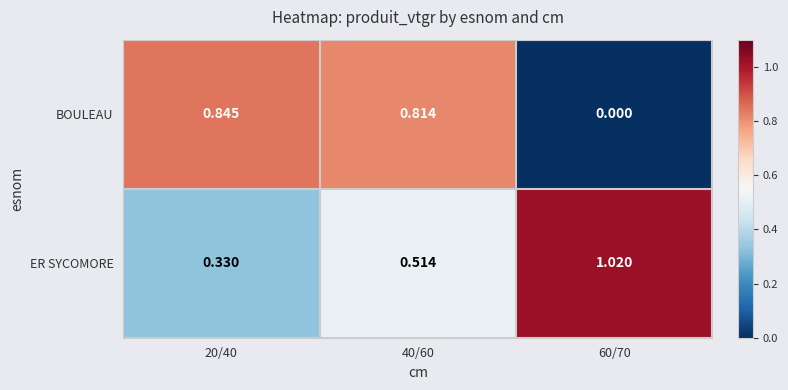

At which category is the sum across all series the highest?

40/60